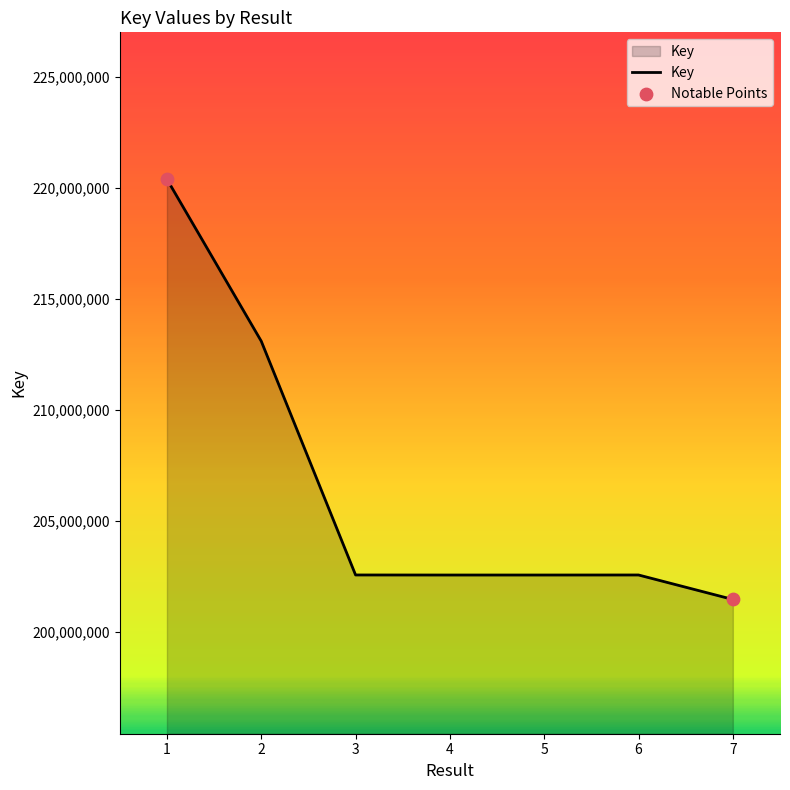

Approximately how many times larger is the value at 6 compared to 4?

1.0